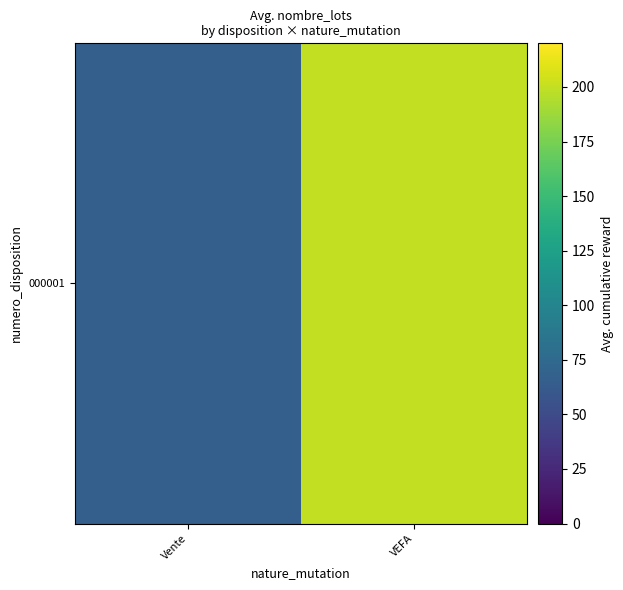

What is the difference between the values at Vente and VEFA?

133.3